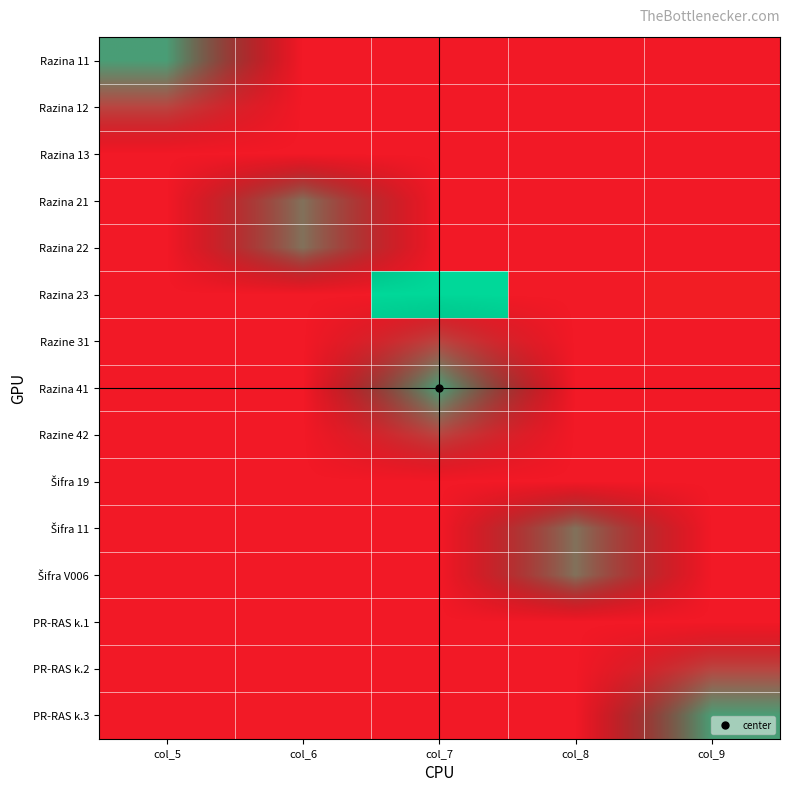

Which series has the largest total across all categories?

Razina 23